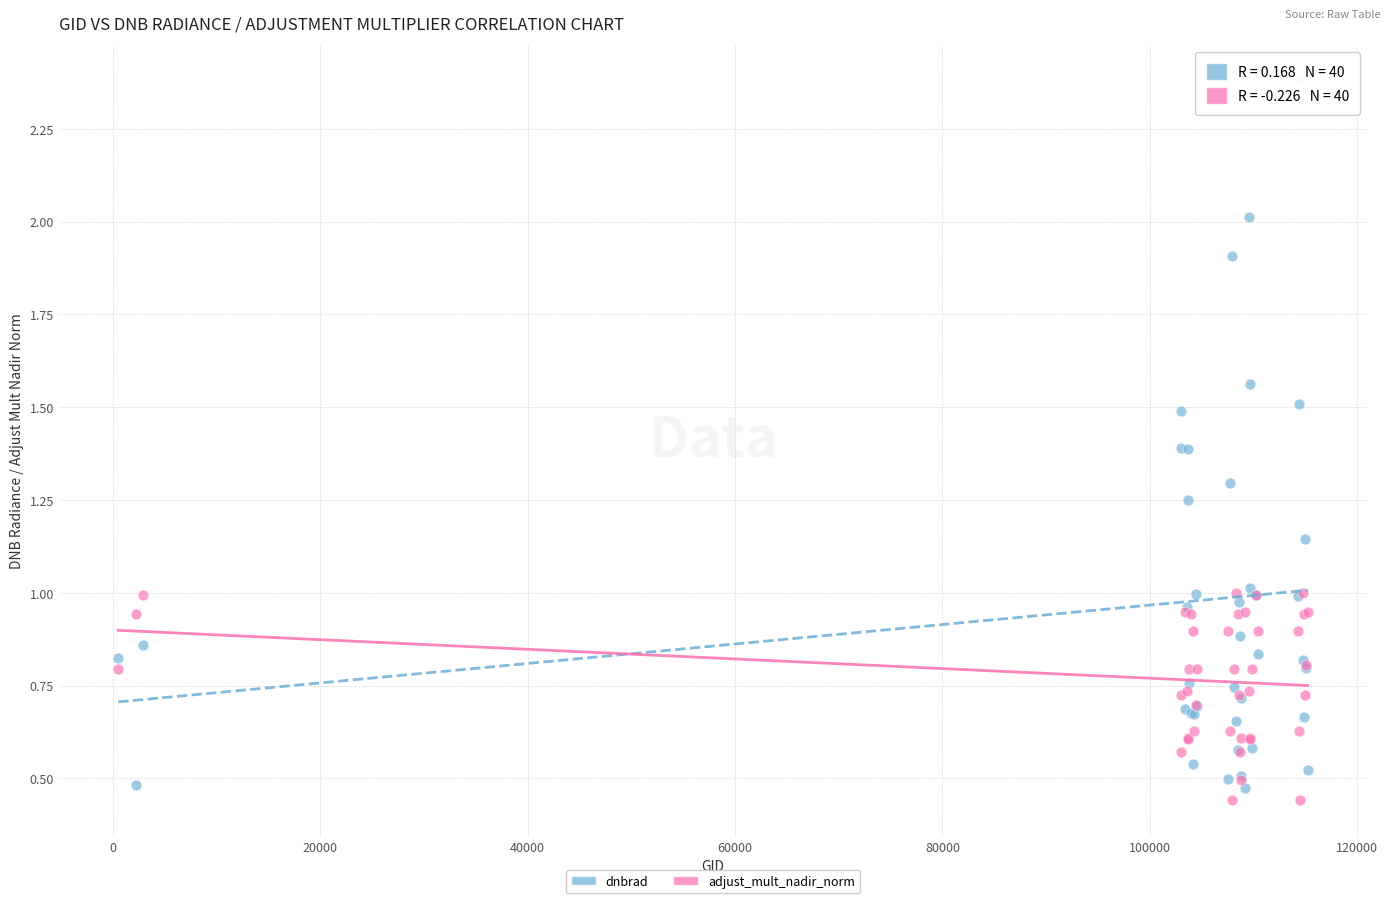

What is the X range (max minus min) for the scatter plot?

114670.0